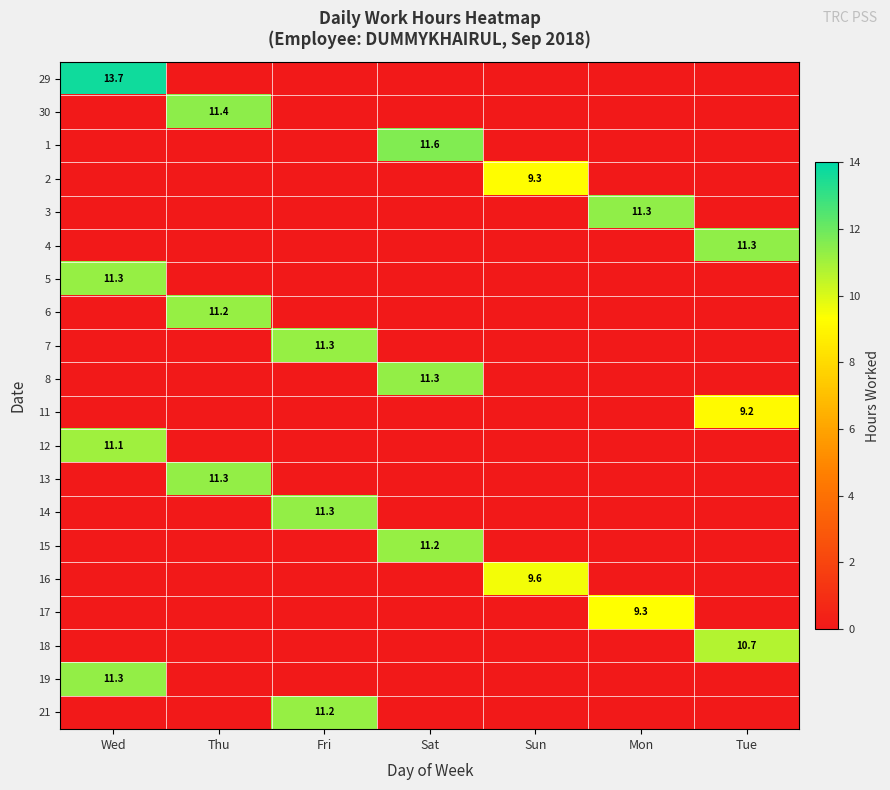

What is the spread (max minus min) of values at Fri?

11.3